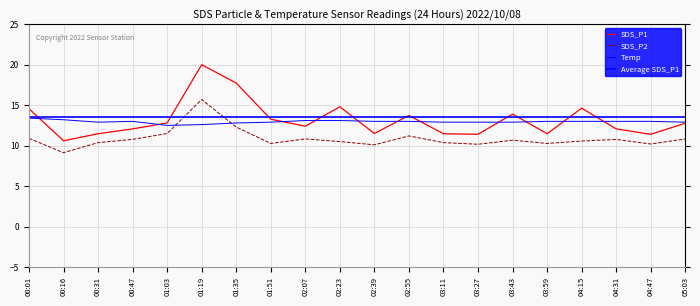

What is the difference between the highest and lowest values at 01:35?

5.4